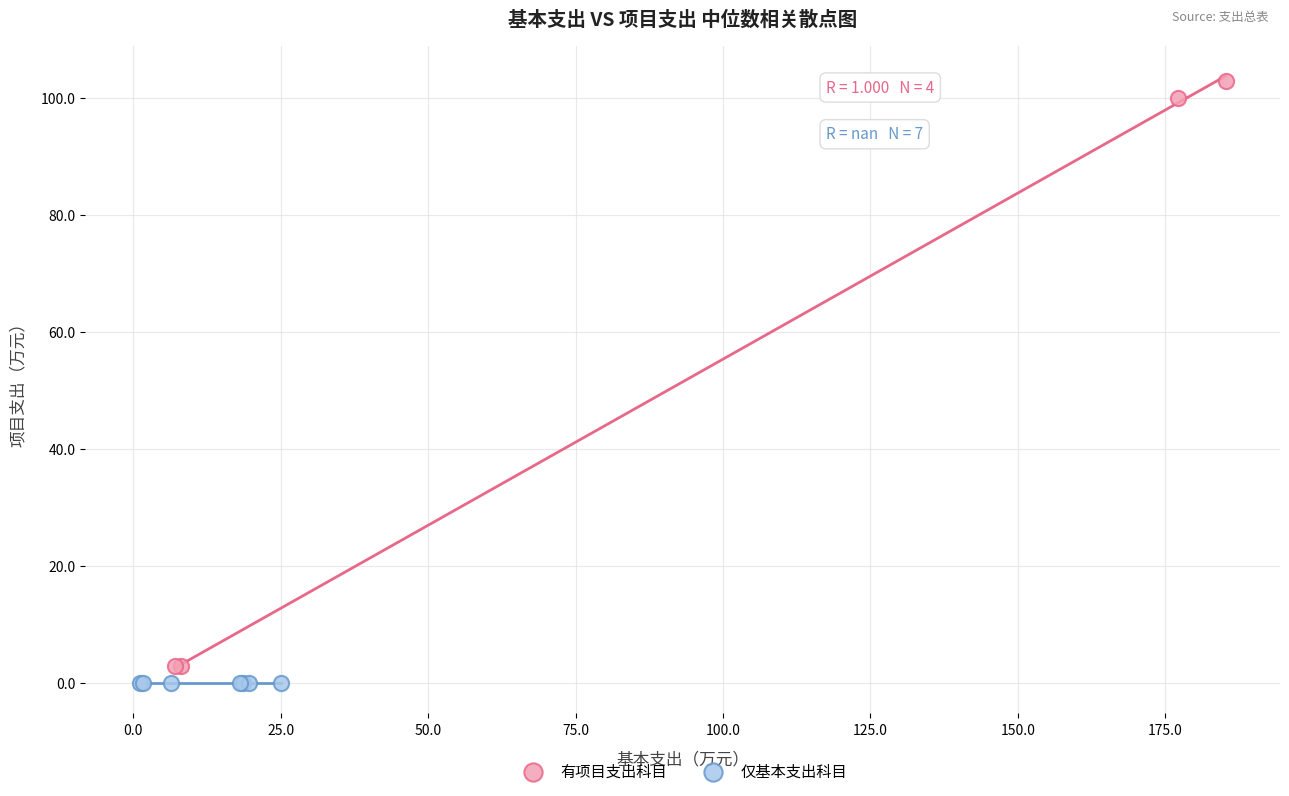

What are all the series names shown in the legend?

有项目支出科目, 仅基本支出科目